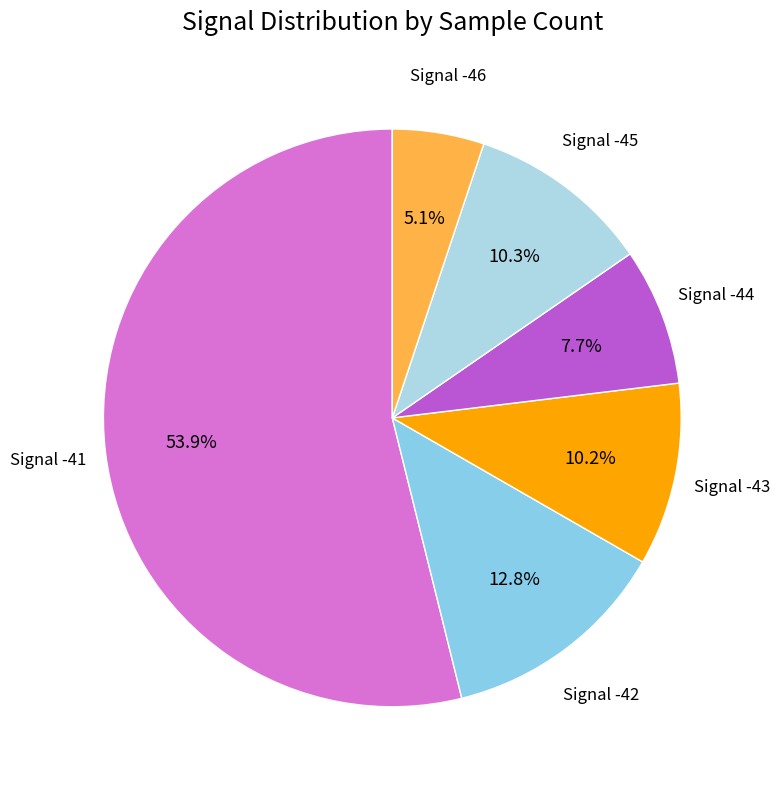

Do Signal -45 and Signal -46 together represent more than half of the pie?

No